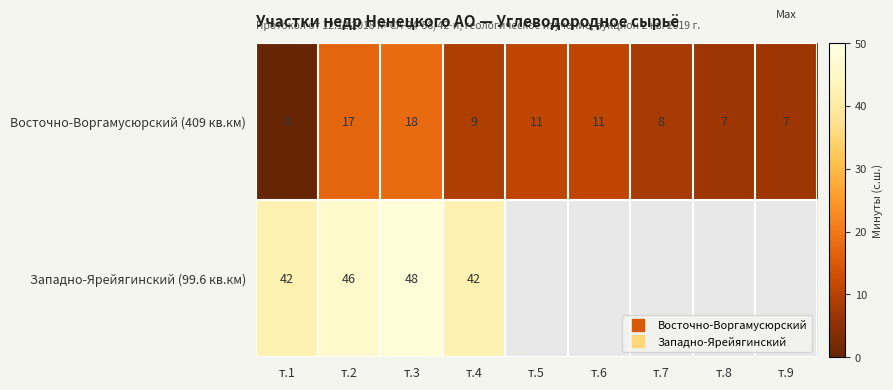

What is the sum of the Западно-Ярейягинский (99.6 кв.км) values at т.1 and т.2?

88.0